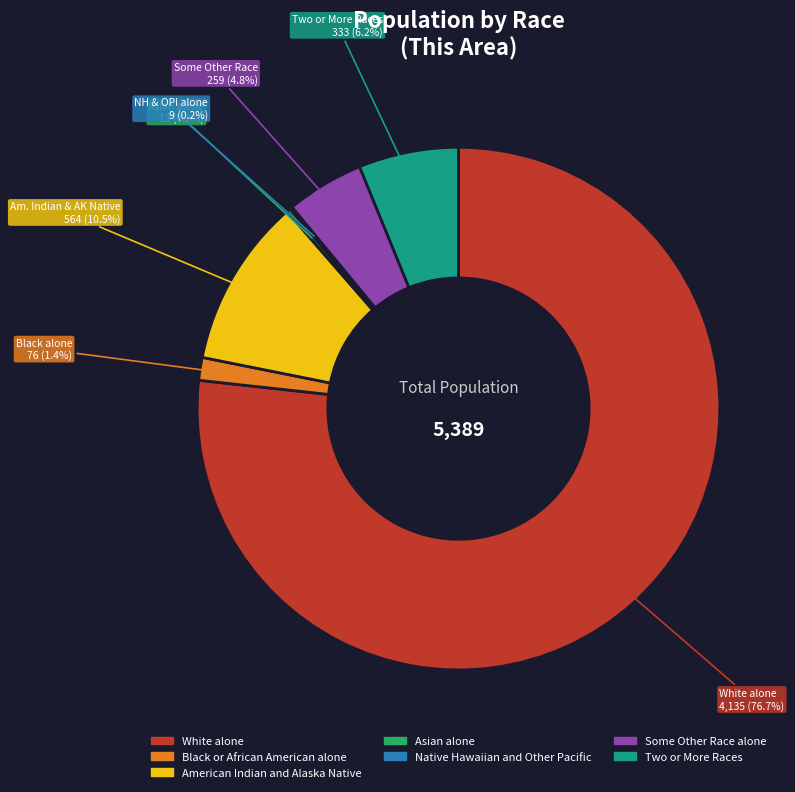

Approximately how many times larger is the value at White alone compared to Two or More Races?

12.4